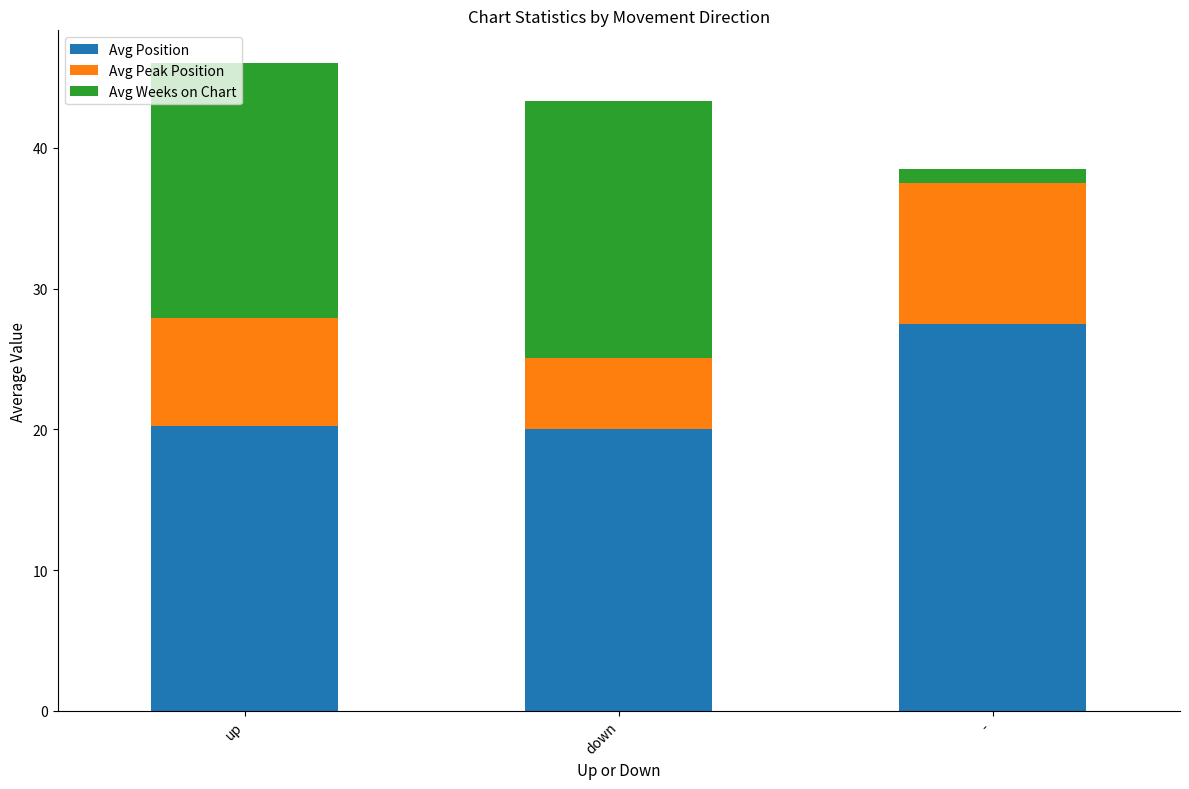

What is the sum of all Avg Position values?

67.7